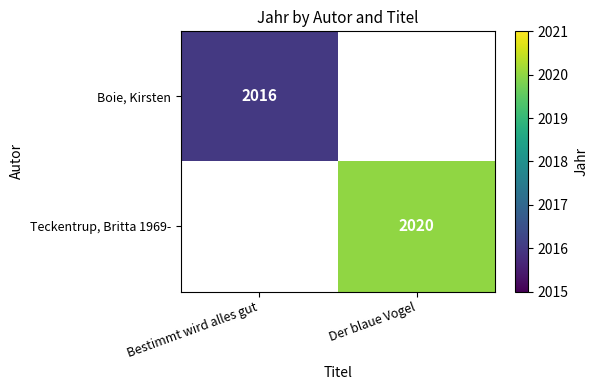

The value of Teckentrup, Britta 1969- at Der blaue Vogel is 2020. True or false?

True